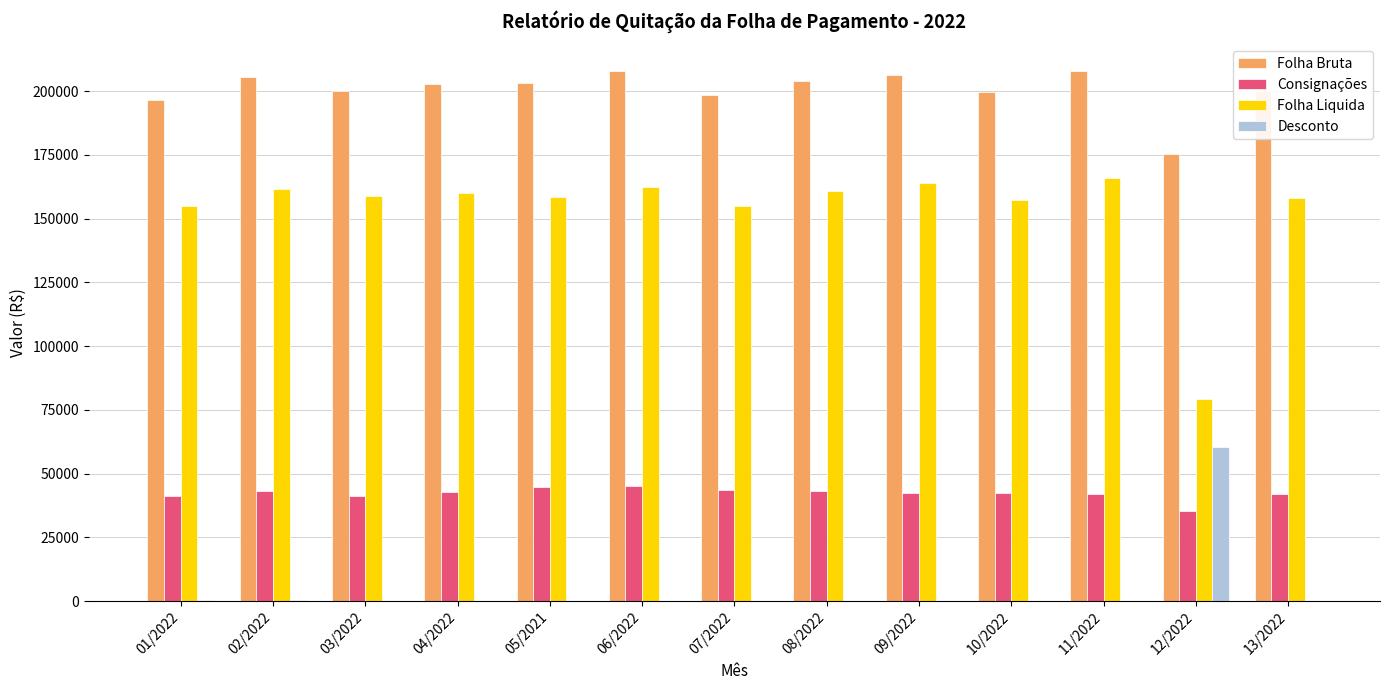

Is the value of Desconto at 02/2022 greater than the value of Folha Bruta at 05/2021?

No